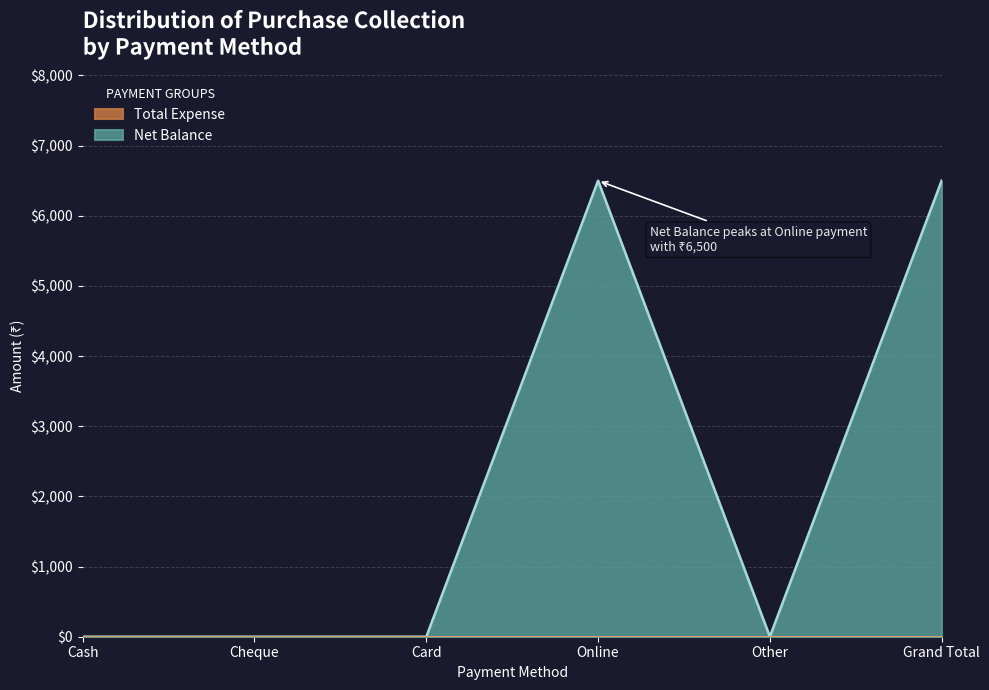

Where is the data nearest to the value 3250?

Cash